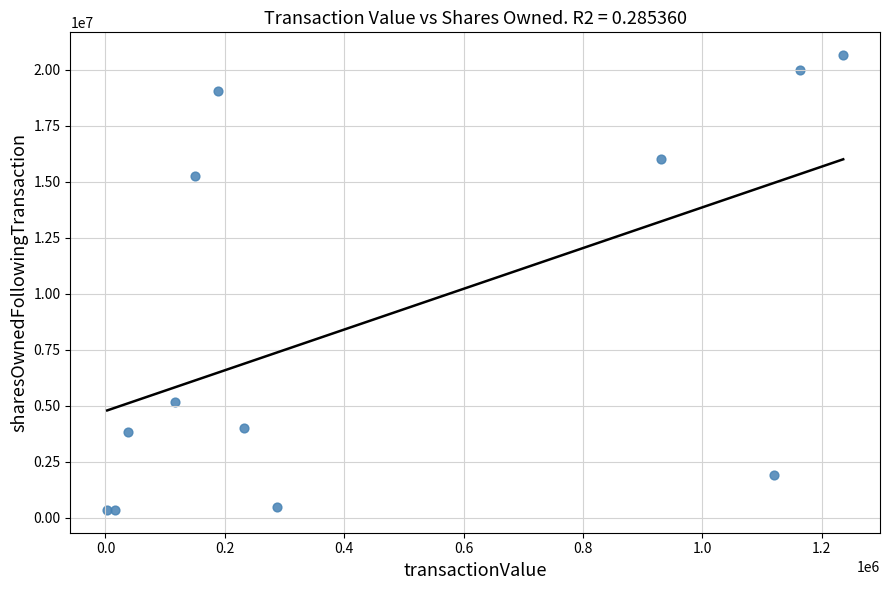

What Y value in the scatter plot is closest to 10493130?

15240710